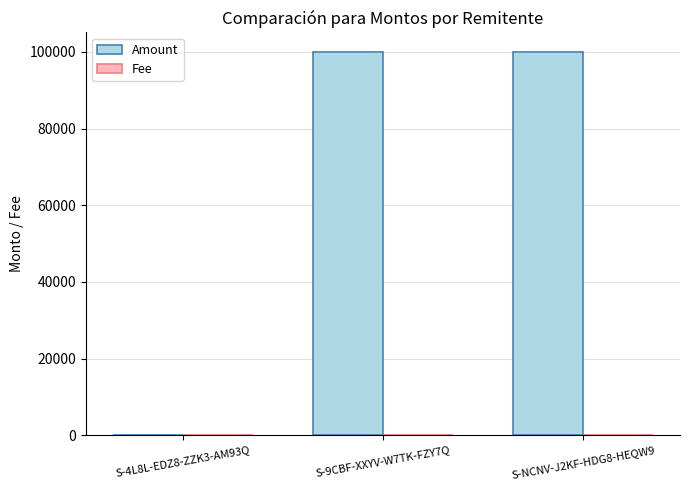

Which series changed the most between S-4L8L-EDZ8-ZZK3-AM93Q and S-9CBF-XXYV-W7TK-FZY7Q?

Amount